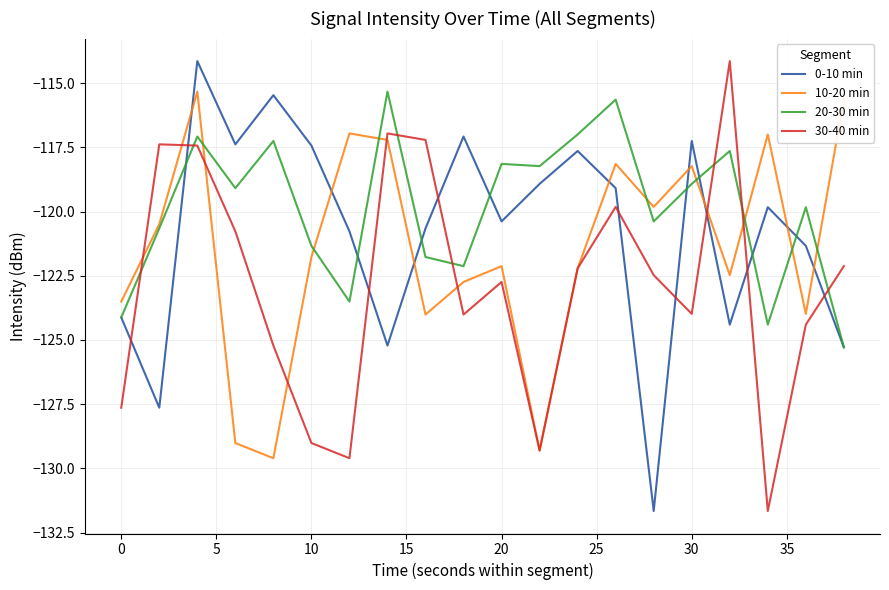

What is the difference between the maximum and second lowest values in the 30-40 min series?

15.5